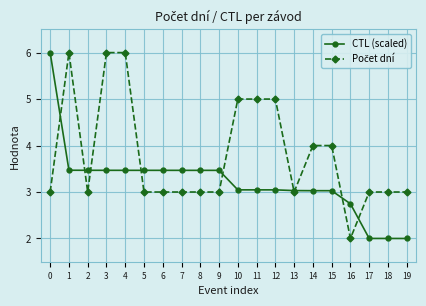

What is the total value across all series at 5?

6.5